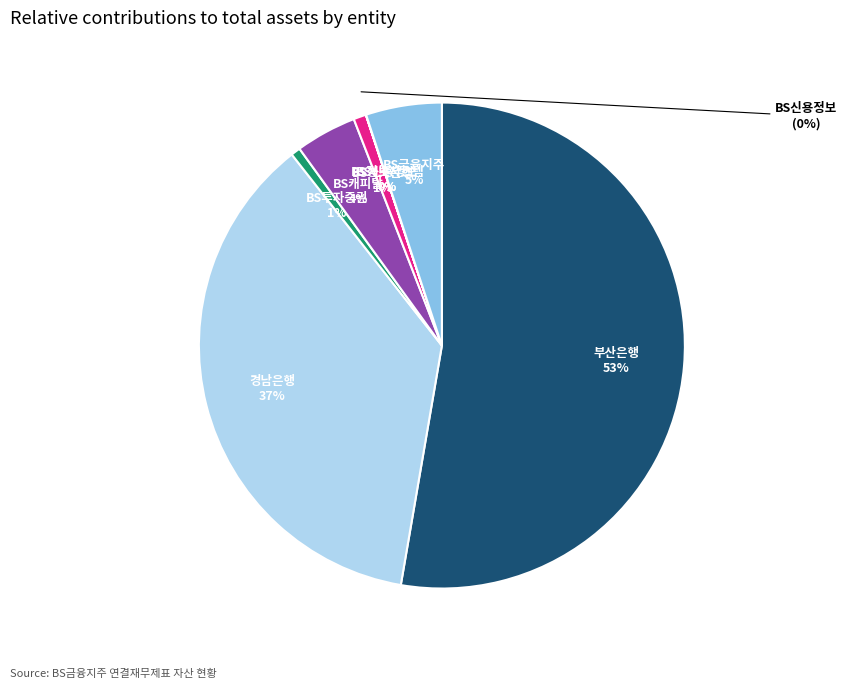

To the nearest percent, what is the difference between the largest and smallest slice percentages?

53%